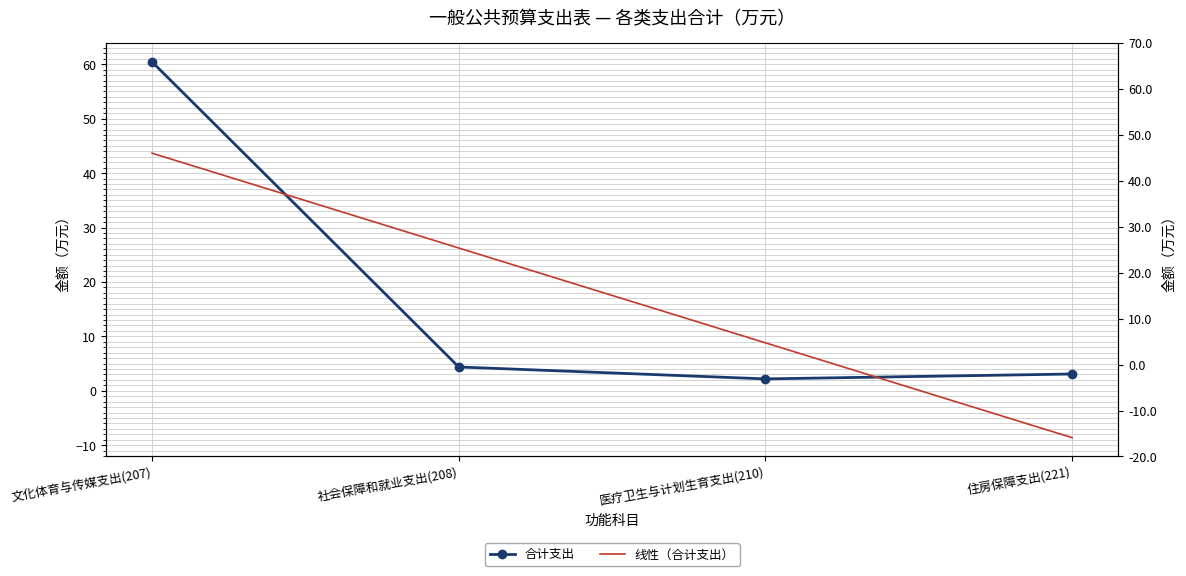

List the labels in order of value, smallest first.

医疗卫生与计划生育支出(210), 住房保障支出(221), 社会保障和就业支出(208), 文化体育与传媒支出(207)